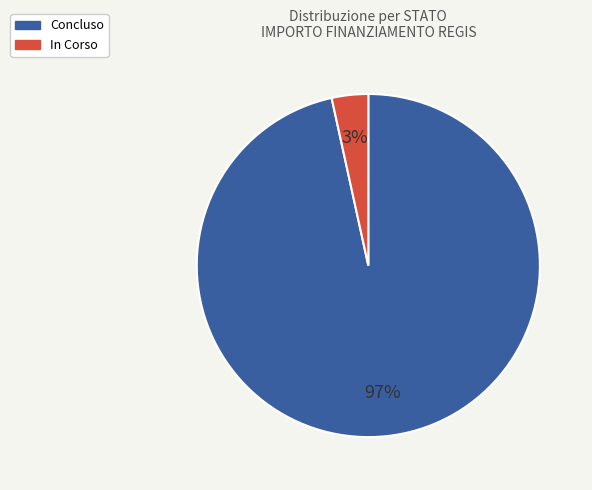

How many segments does this pie chart have?

2